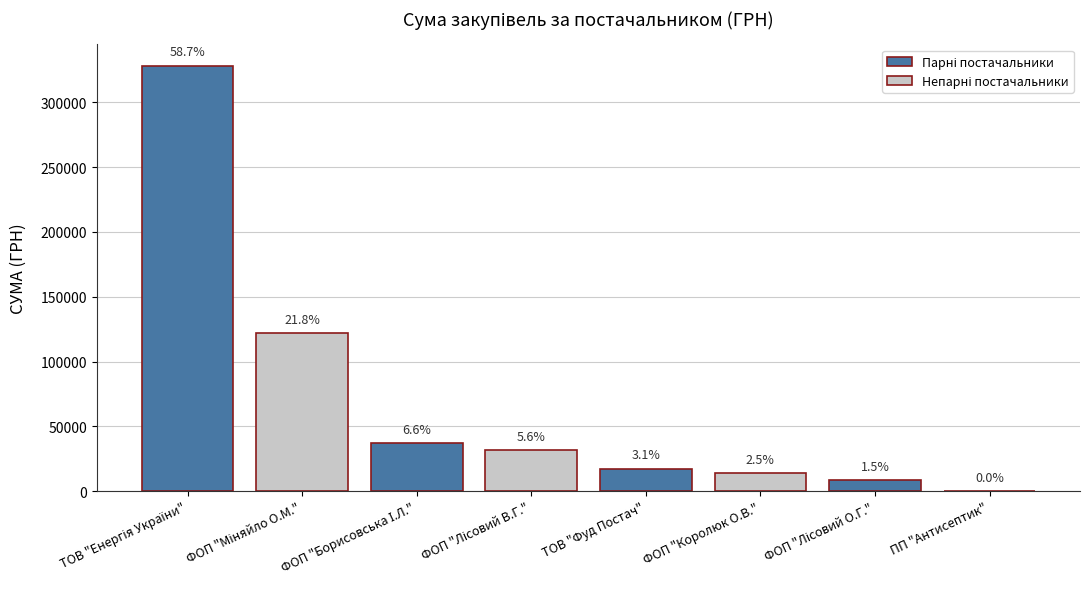

Which category has the highest value across all series?

ТОВ "Енергія України"